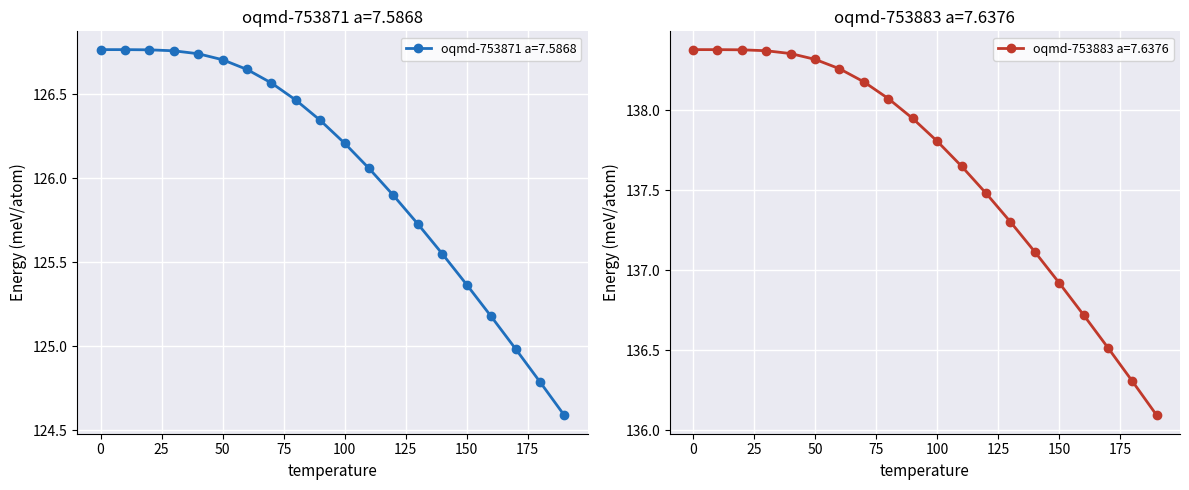

Reading right to left, what are all the values shown in this chart?

oqmd-753871 a=7.5868: 124.6	124.8	125.0	125.2	125.4	125.6	125.7	125.9	126.1	126.2	126.3	126.5	126.6	126.6	126.7	126.7	126.8	126.8	126.8	126.8
oqmd-753883 a=7.6376: 136.1	136.3	136.5	136.7	136.9	137.1	137.3	137.5	137.6	137.8	137.9	138.1	138.2	138.3	138.3	138.4	138.4	138.4	138.4	138.4